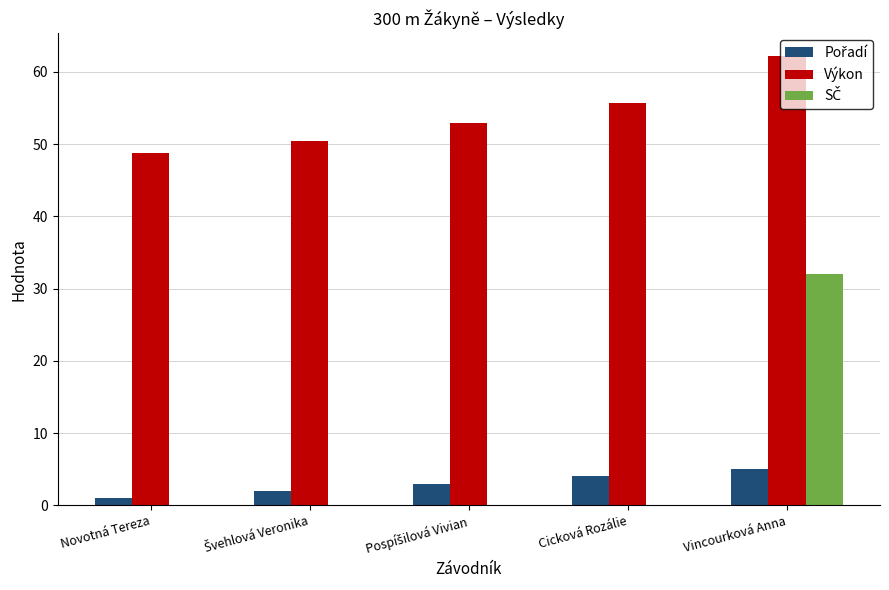

At which category is the sum across all series the highest?

Vincourková Anna